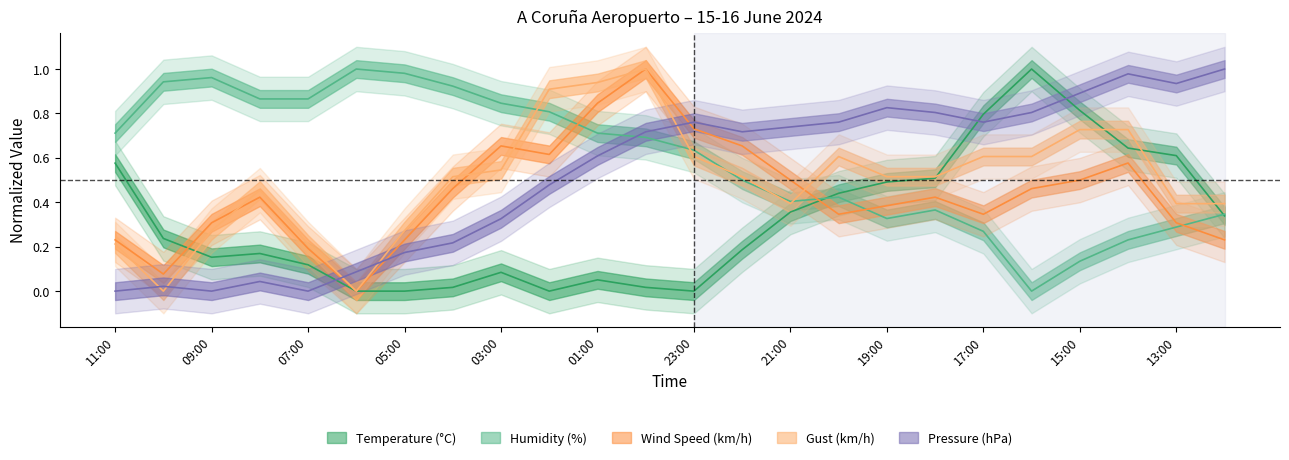

At which label is Gust (km/h) closest to 0?

10:00